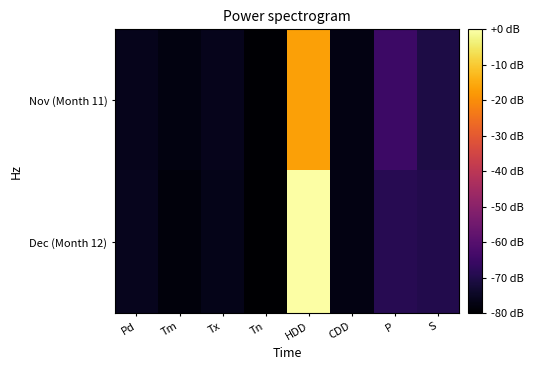

What is the spread (max minus min) of values at S?

1.1